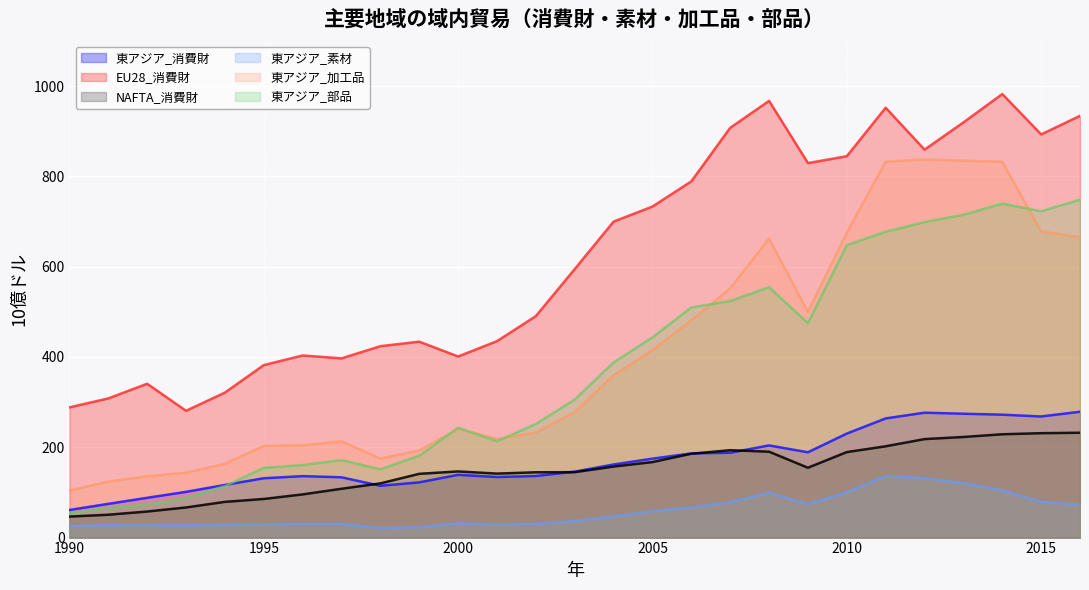

How many intersections are there between 東アジア_消費財 and 東アジア_部品?

1